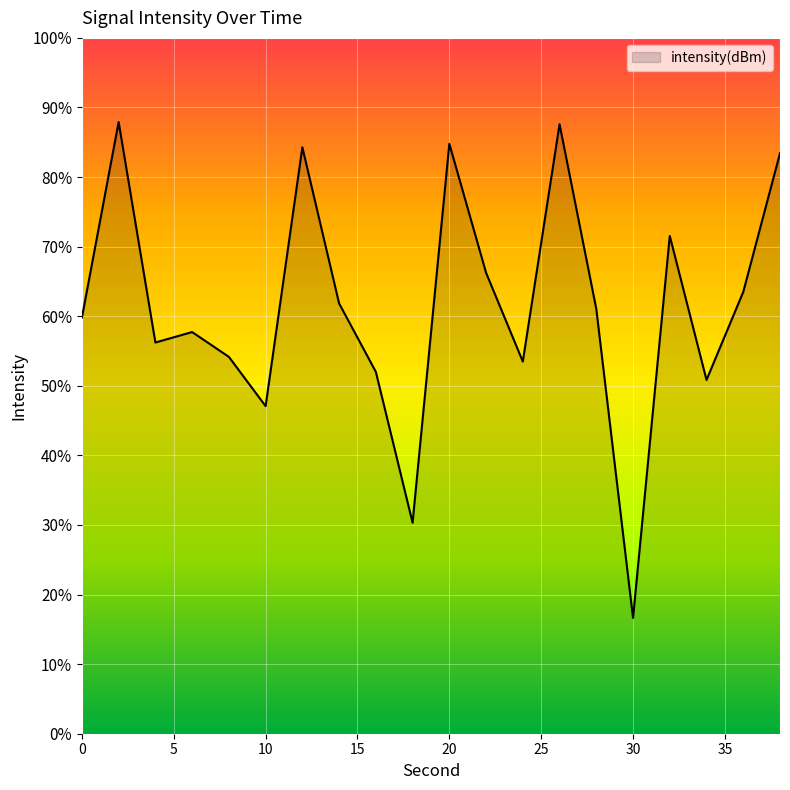

Where is the first local minimum?

4